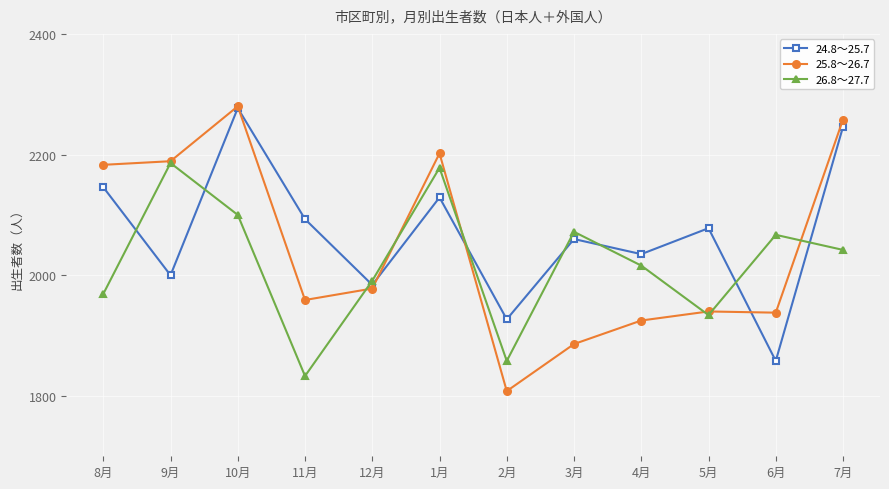

What is the sum of all 24.8～25.7 values?

24833